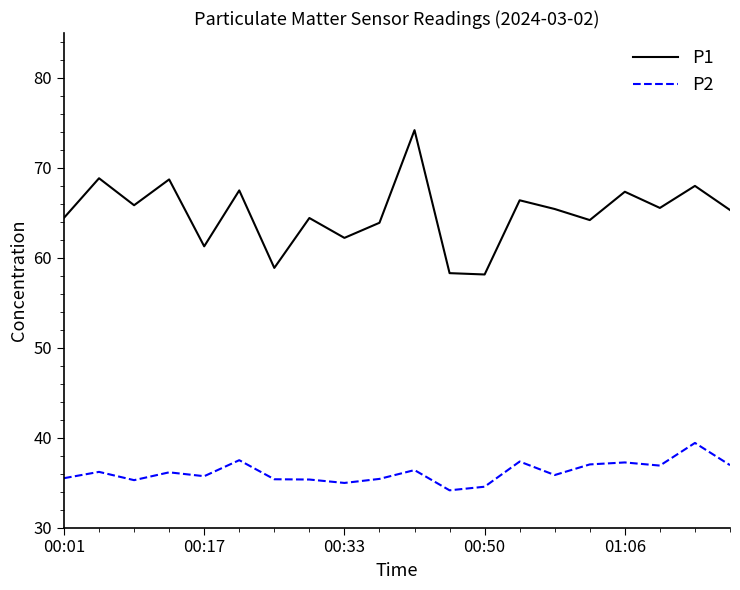

Which series has the largest total across all categories?

P1